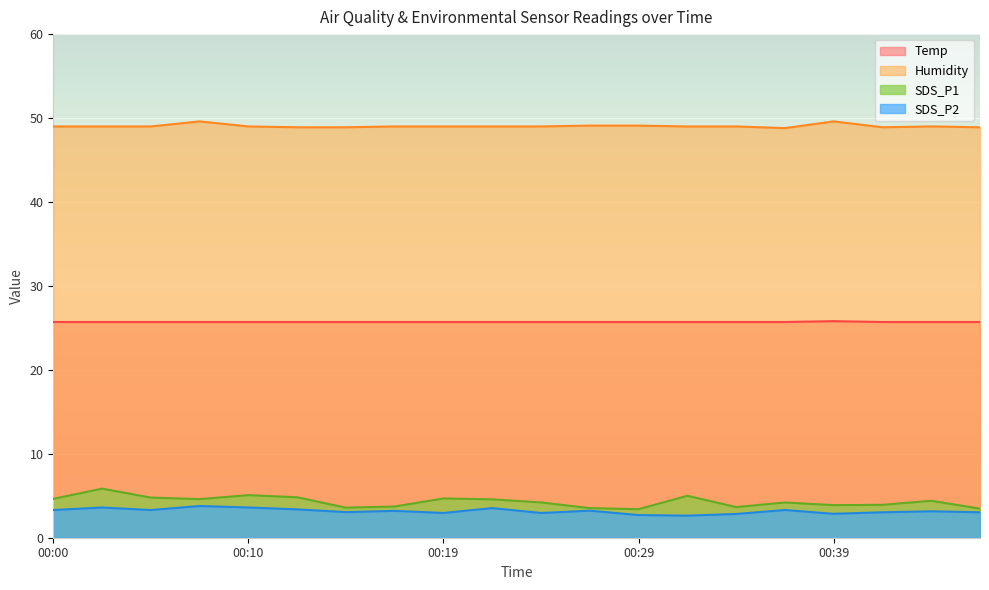

Which series has the largest range (max minus min)?

SDS_P1